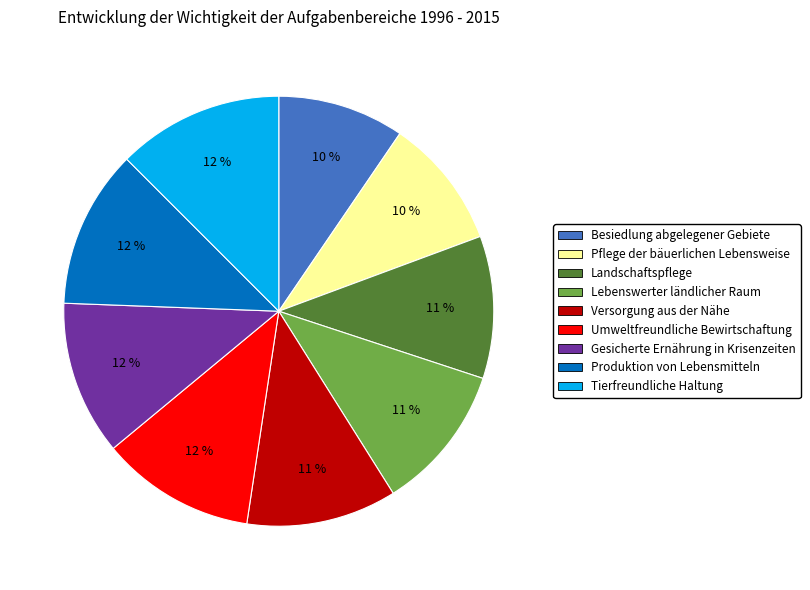

What is the ratio of the value at Landschaftspflege to the value at Gesicherte Ernährung in Krisenzeiten?

0.9